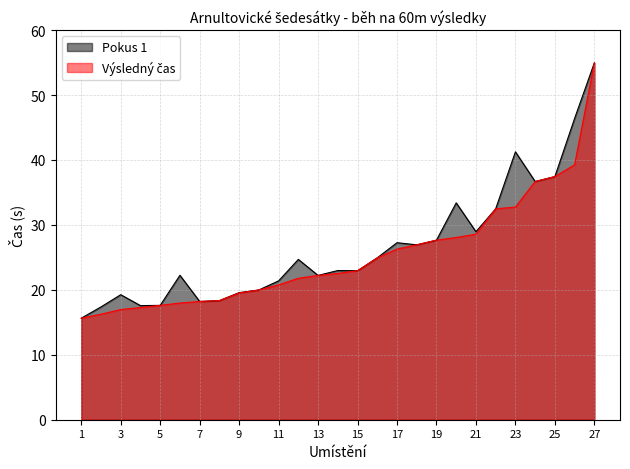

True or false: Pokus 1 and Výsledný čas cross at least once.

False